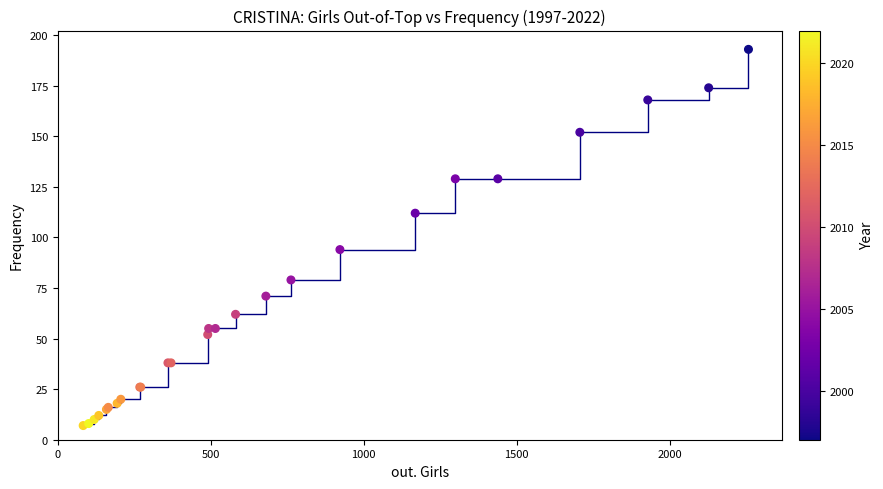

What Y value in the scatter plot is closest to 100?

94